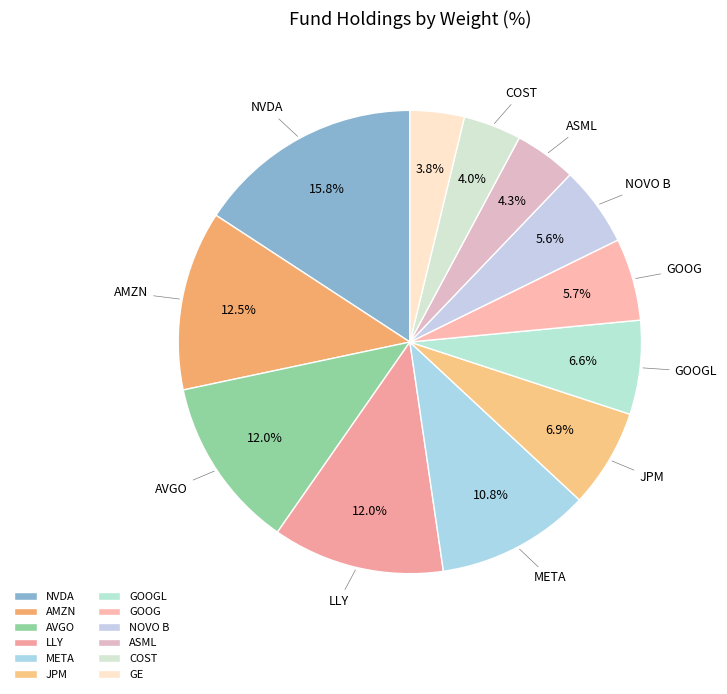

How many segments does this pie chart have?

12